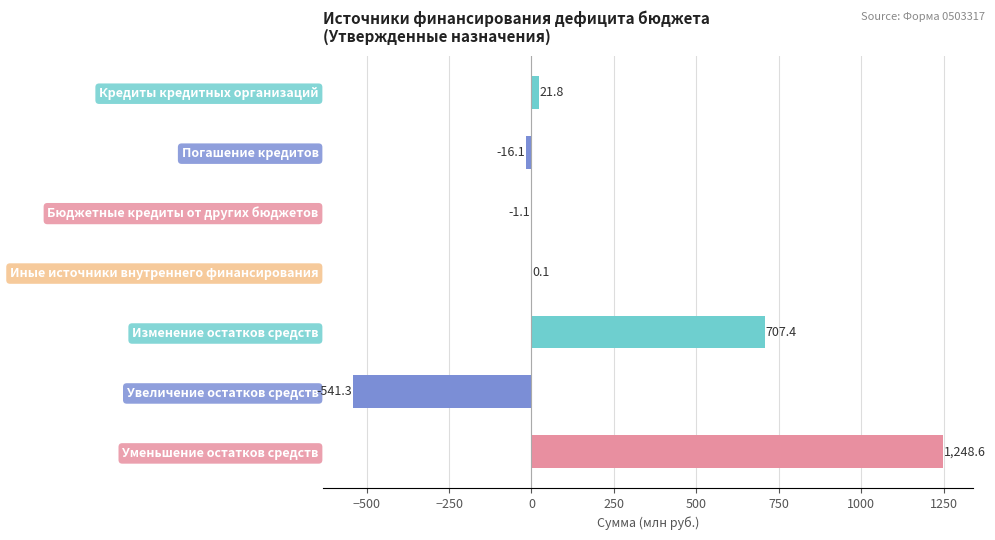

True or false: the data shows 743.8 at Уменьшение остатков средств.

False